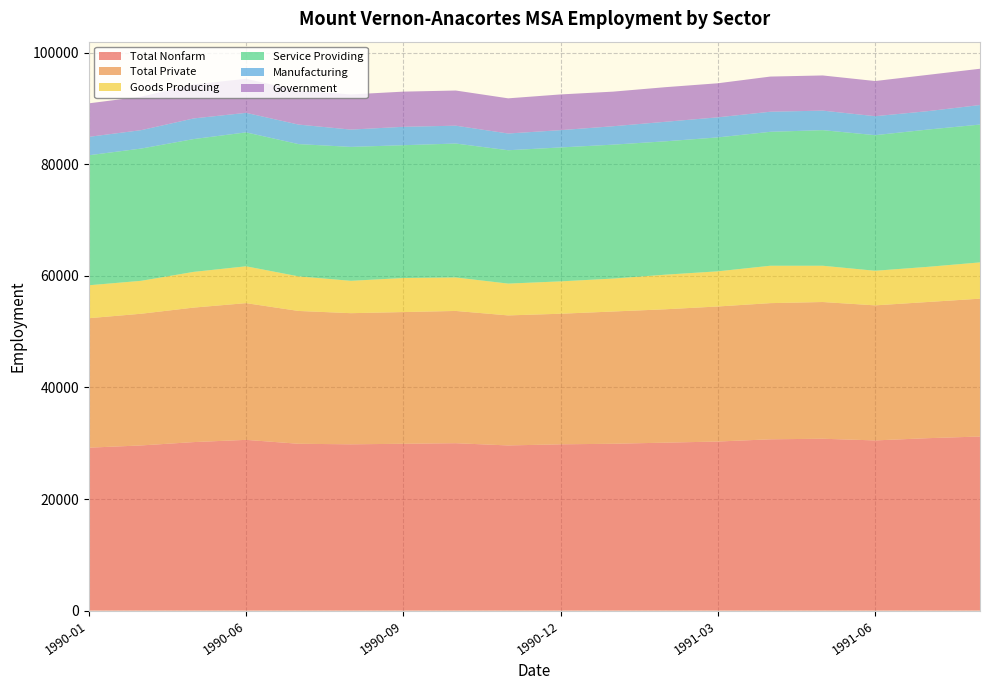

Reading left to right, transcribe all the data shown in this chart.

Total Nonfarm: 29200	29600	30200	30600	29900	29800	29900	30000	29600	29800	29900	30100	30300	30700	30800	30500	30900	31200
Total Private: 23200	23600	24100	24500	23800	23500	23600	23700	23300	23400	23700	23900	24200	24400	24500	24200	24400	24700
Goods Producing: 5900	5900	6400	6600	6200	5800	6100	6000	5700	5800	5900	6200	6300	6700	6500	6200	6300	6500
Service Providing: 23300	23700	23800	24000	23700	24000	23800	24000	23900	24000	24000	23900	24000	24000	24300	24300	24600	24700
Manufacturing: 3300	3300	3700	3500	3500	3100	3300	3200	3000	3100	3300	3500	3600	3600	3500	3400	3300	3500
Government: 6000	6000	6100	6100	6100	6300	6300	6300	6300	6400	6200	6200	6100	6300	6300	6300	6500	6500